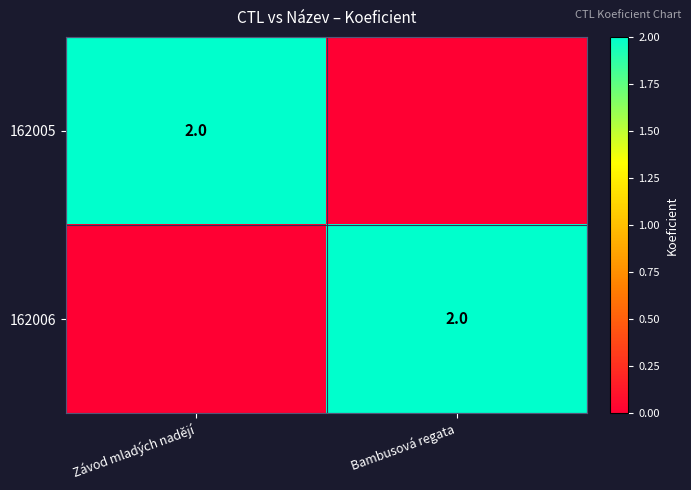

What is the total value across all series at Závod mladých nadějí?

2